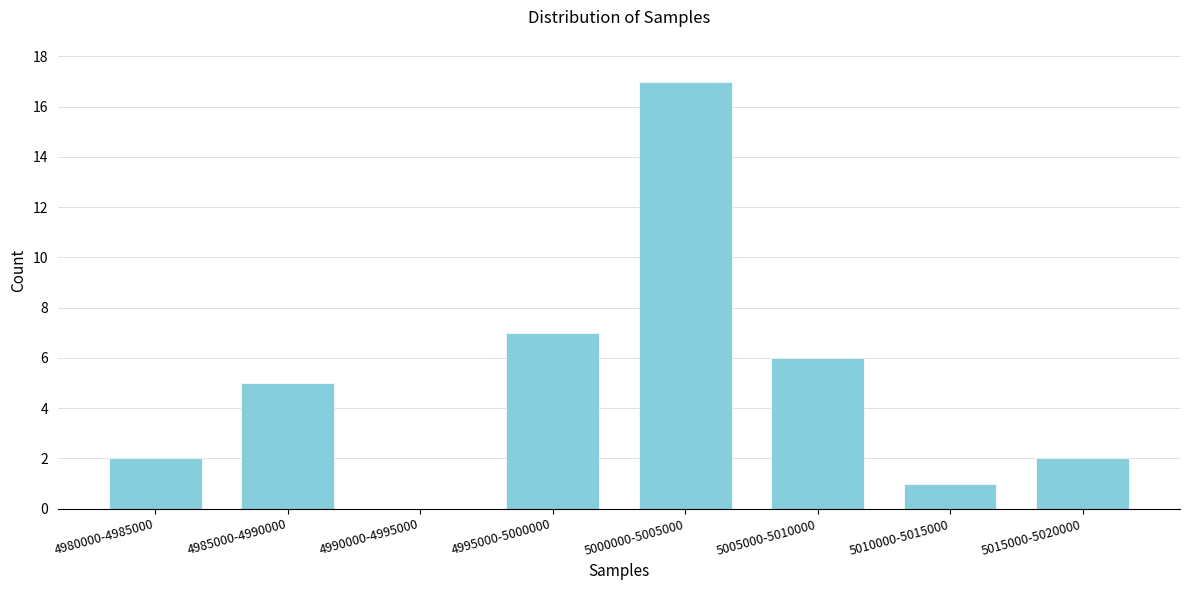

Reading right to left, transcribe all the data shown in this chart.

5015000-5020000=2	5010000-5015000=1	5005000-5010000=6	5000000-5005000=17	4995000-5000000=7	4990000-4995000=0	4985000-4990000=5	4980000-4985000=2